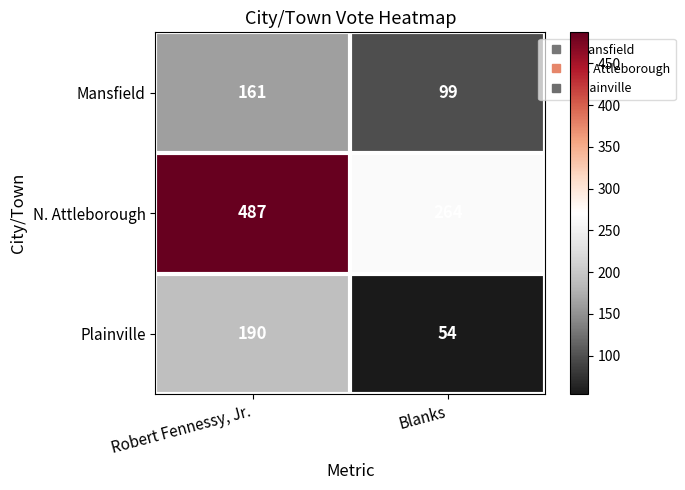

Reading left to right, extract all data points from this chart.

Mansfield: Robert Fennessy, Jr.=161	Blanks=99
N. Attleborough: Robert Fennessy, Jr.=487	Blanks=264
Plainville: Robert Fennessy, Jr.=190	Blanks=54